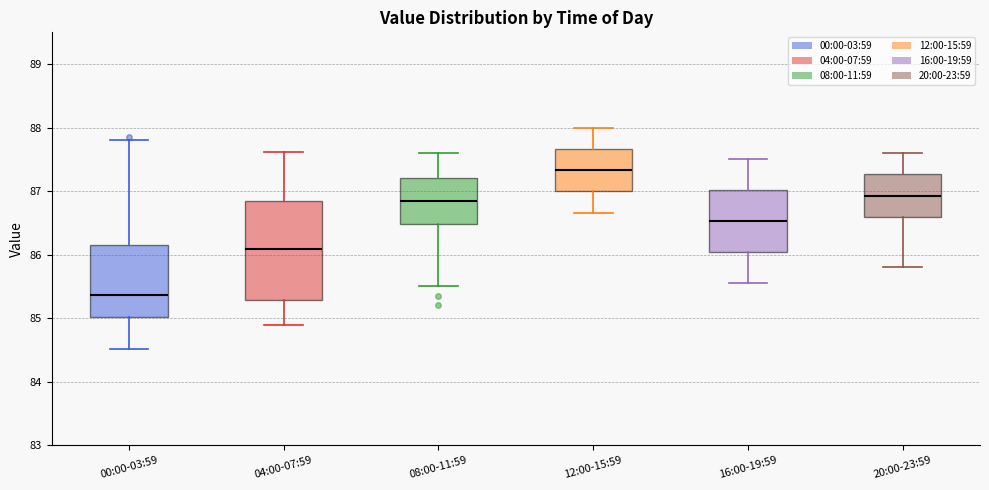

Where does the upper whisker of the box for 16:00-19:59 end on the y-axis? The values are not printed on the chart, so give them approximately, as read against the axis.

87.5